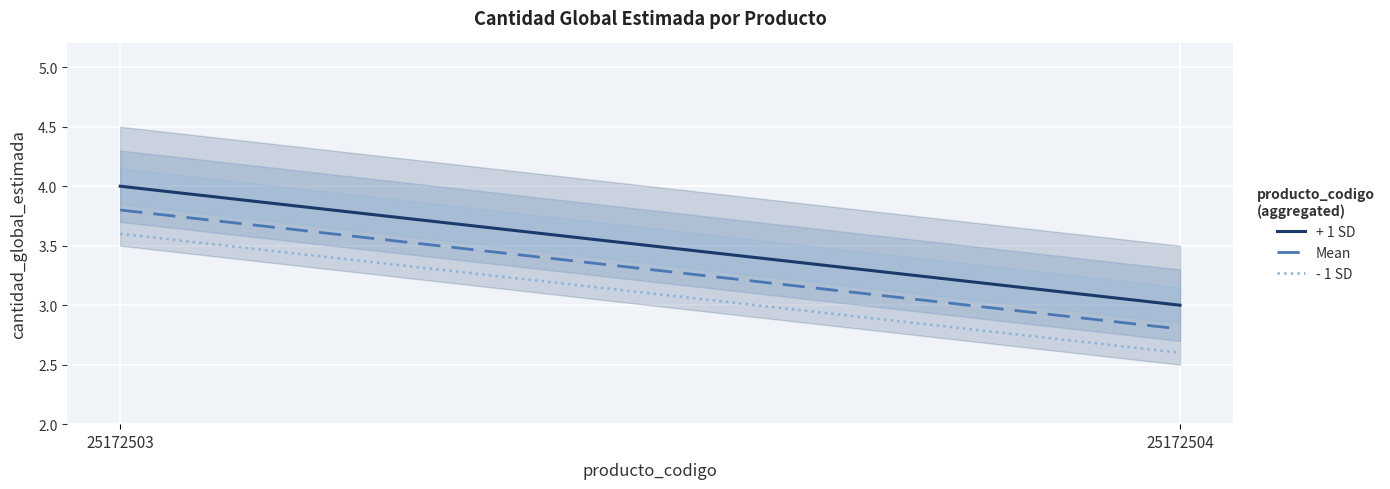

What is the minimum value shown in the chart?

2.6